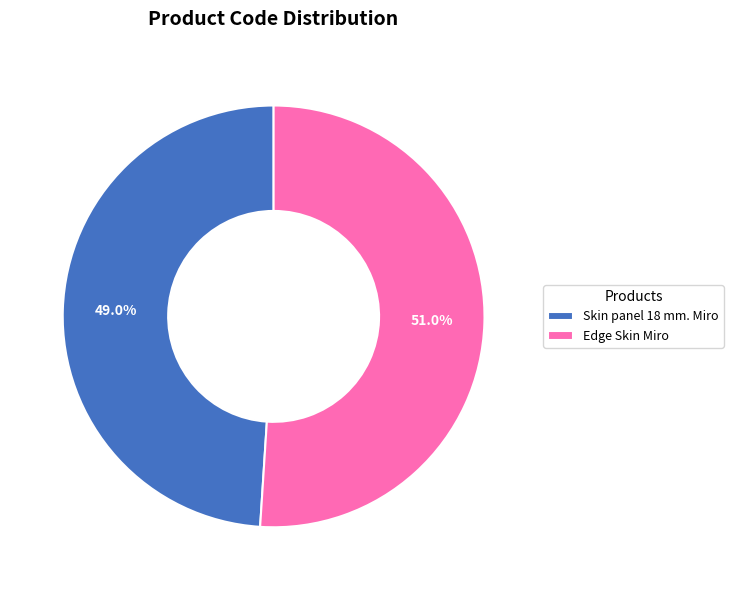

Count the number of slices in the pie.

2